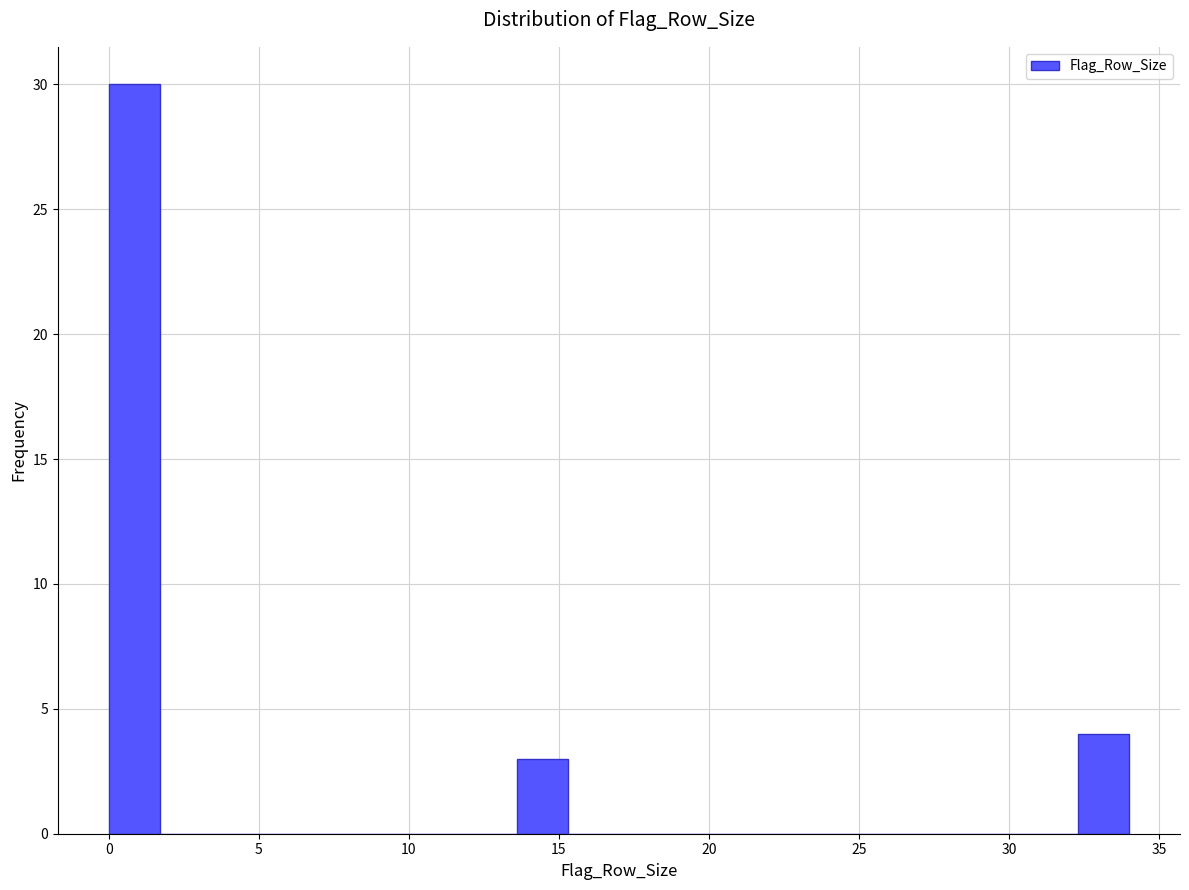

Around what value on the x-axis is the tallest bar? Give the approximate position of its centre, as read against the axis.

1.0